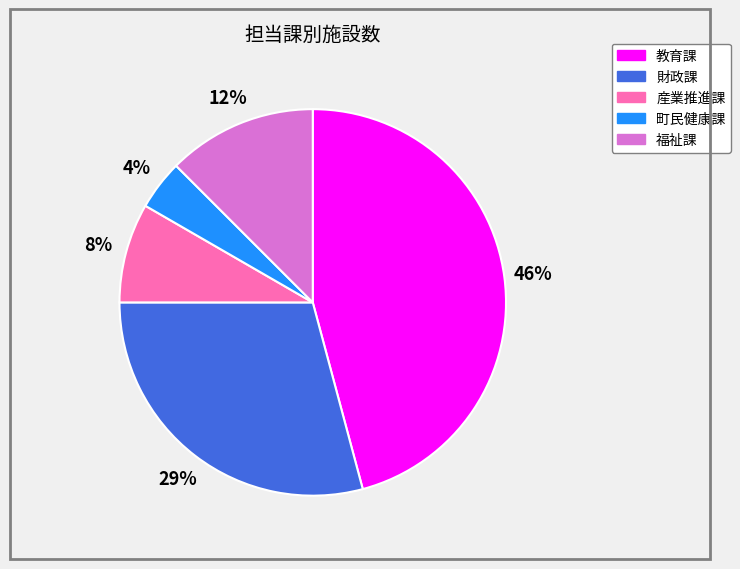

Is there a majority slice in this chart?

No